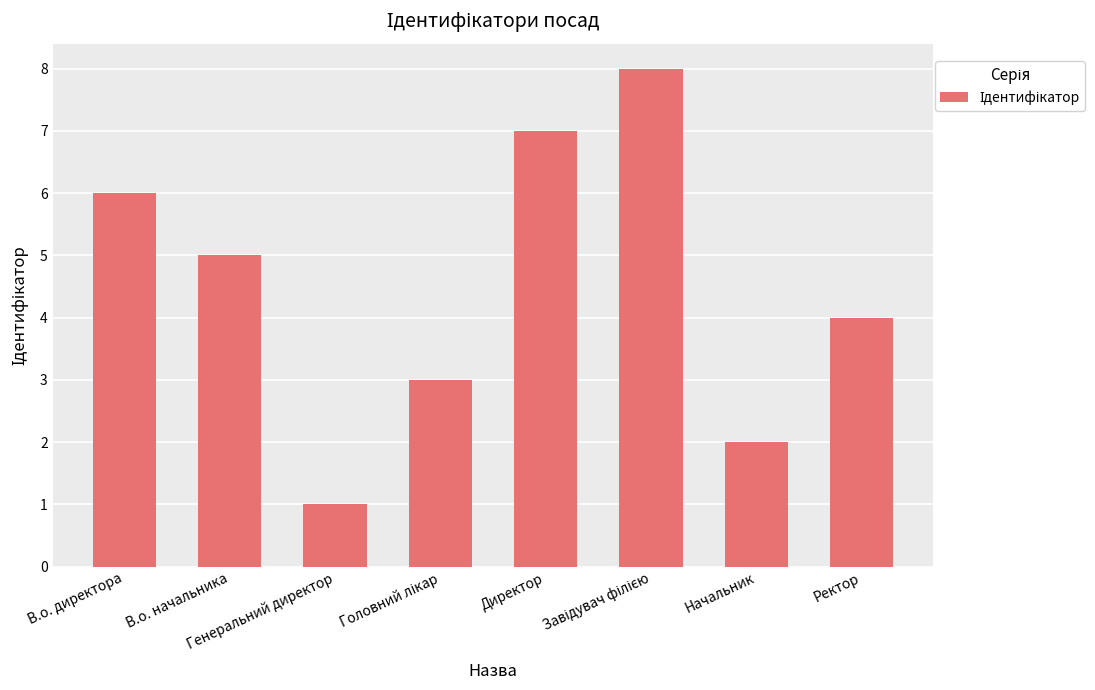

What is the change in value from В.о. директора to В.о. начальника?

-1